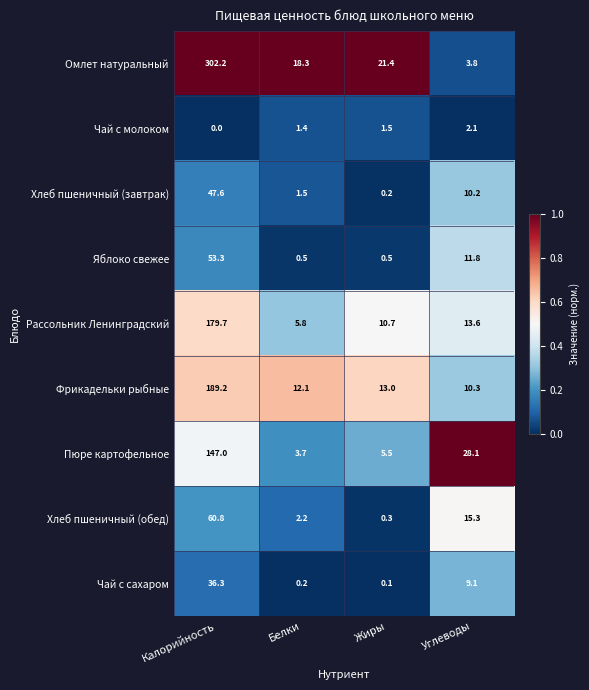

True or false: Хлеб пшеничный (завтрак) has a value of 1.0 at Белки.

False